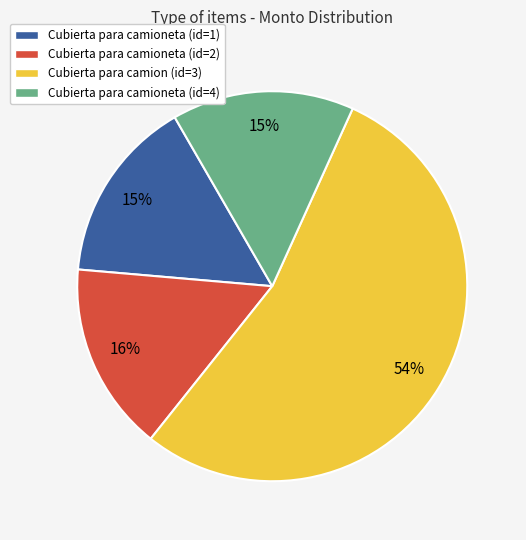

Is it true that Cubierta para camioneta (id=1) is 29% of the pie?

False